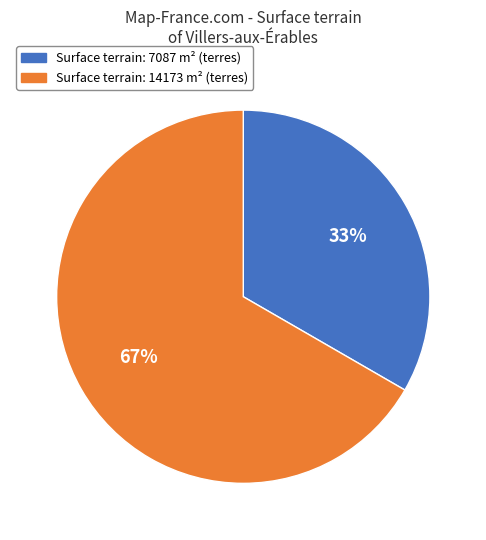

Is there a majority slice in this chart?

Yes